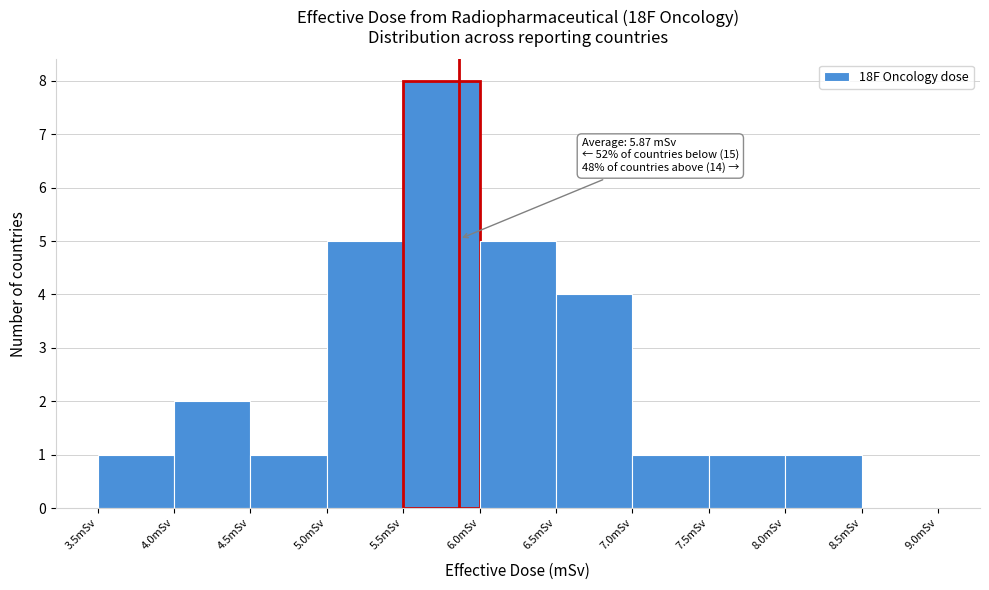

Which range on the x-axis has the tallest bar?

5.5 to 6.0